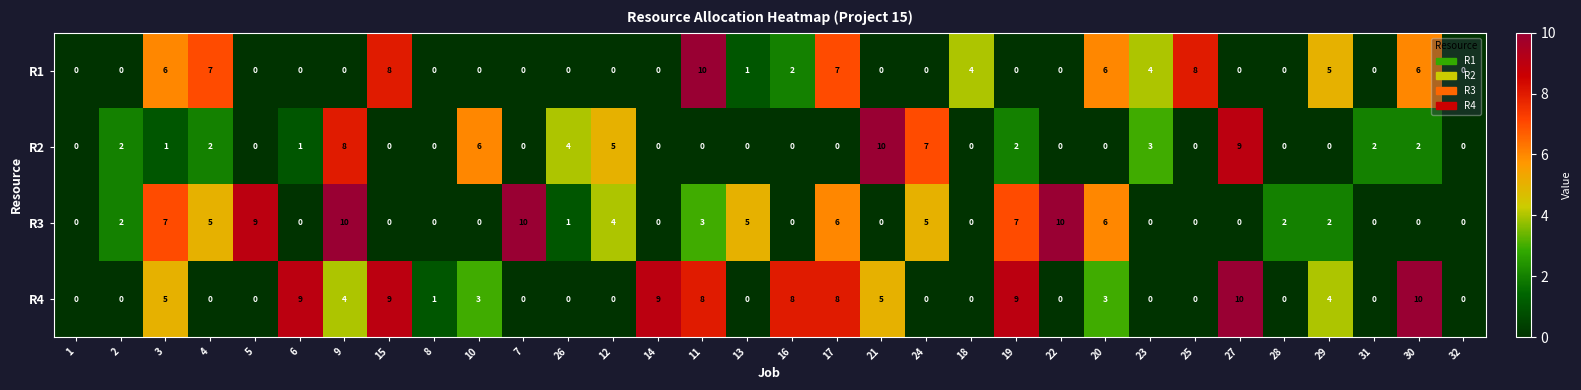

Count the R2 values in the range 0 to 3.

25